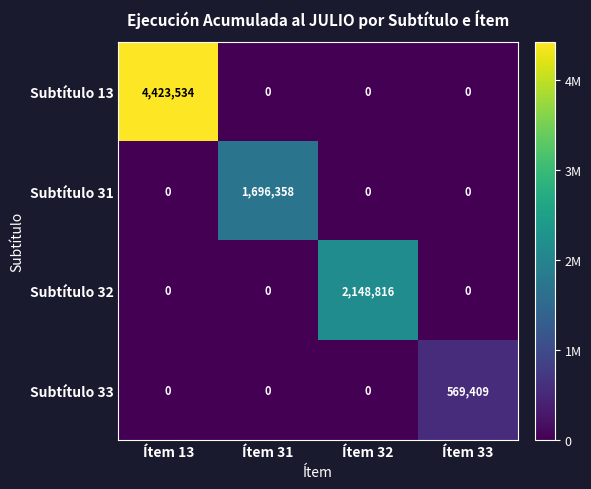

Which series has the largest total across all categories?

Subtítulo 13